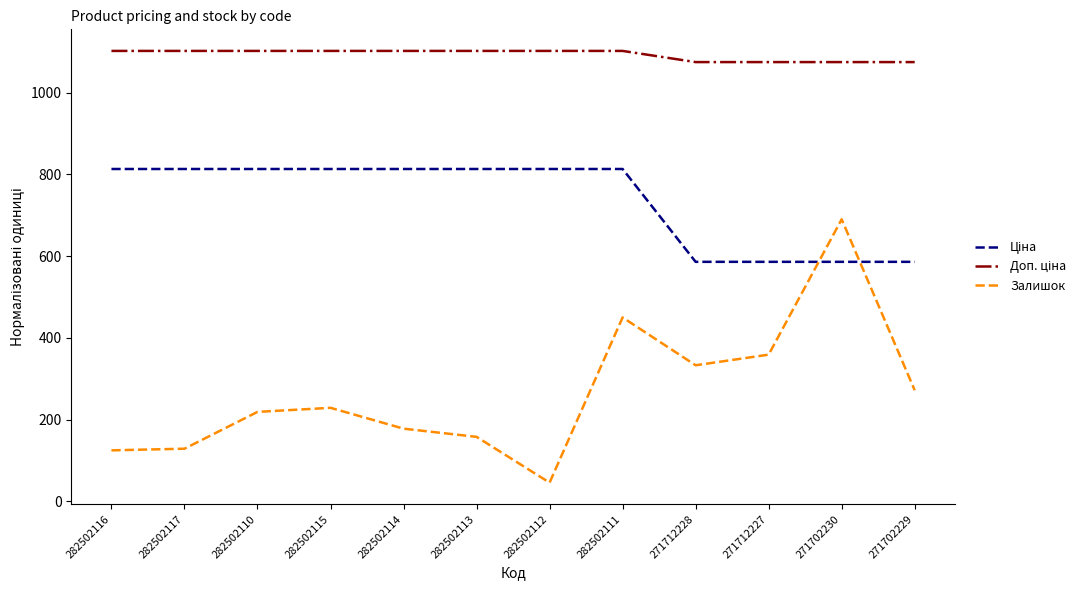

What position from the right is 282502116?

12